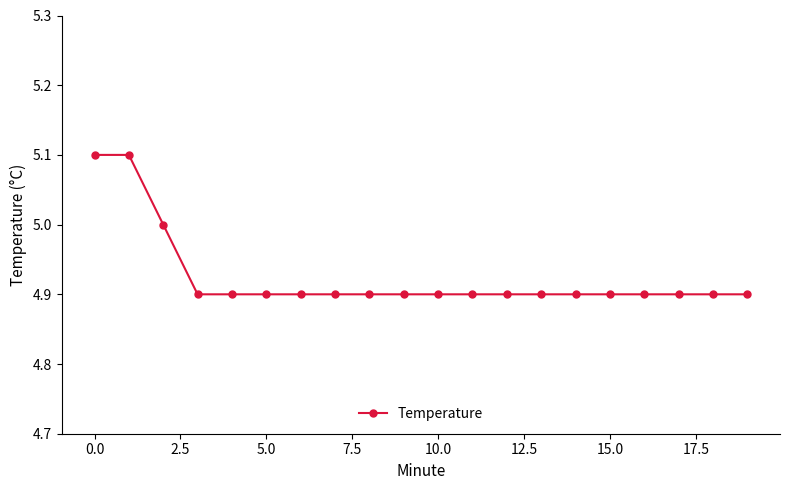

Reading left to right, what are all the values shown in this chart?

5.1	5.1	5.0	4.9	4.9	4.9	4.9	4.9	4.9	4.9	4.9	4.9	4.9	4.9	4.9	4.9	4.9	4.9	4.9	4.9